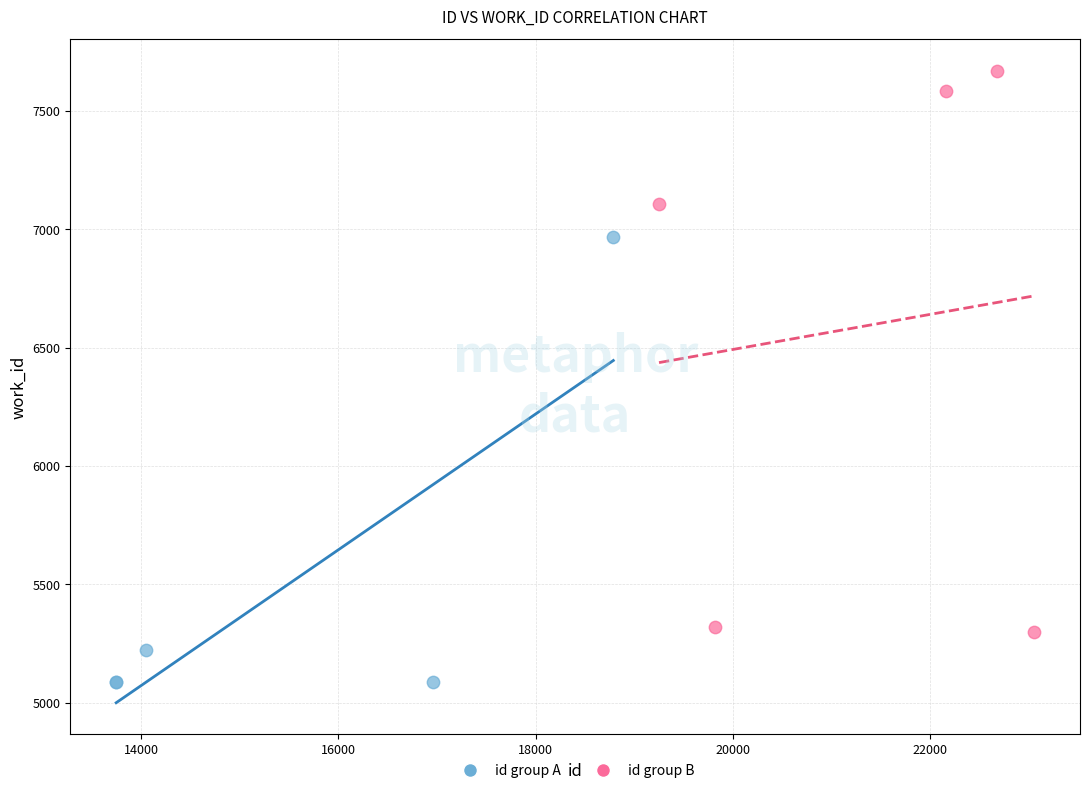

Which series contains the highest Y value?

id group B